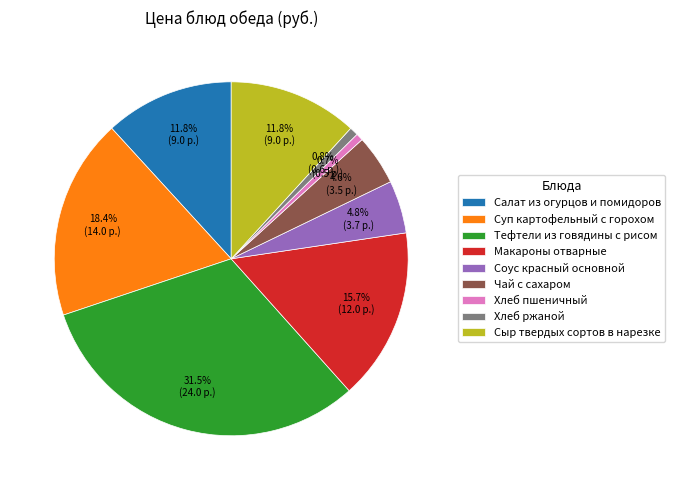

Is Соус красный основной the majority of the pie?

No